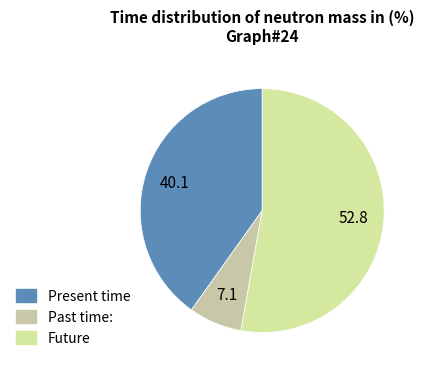

How many segments does this pie chart have?

3